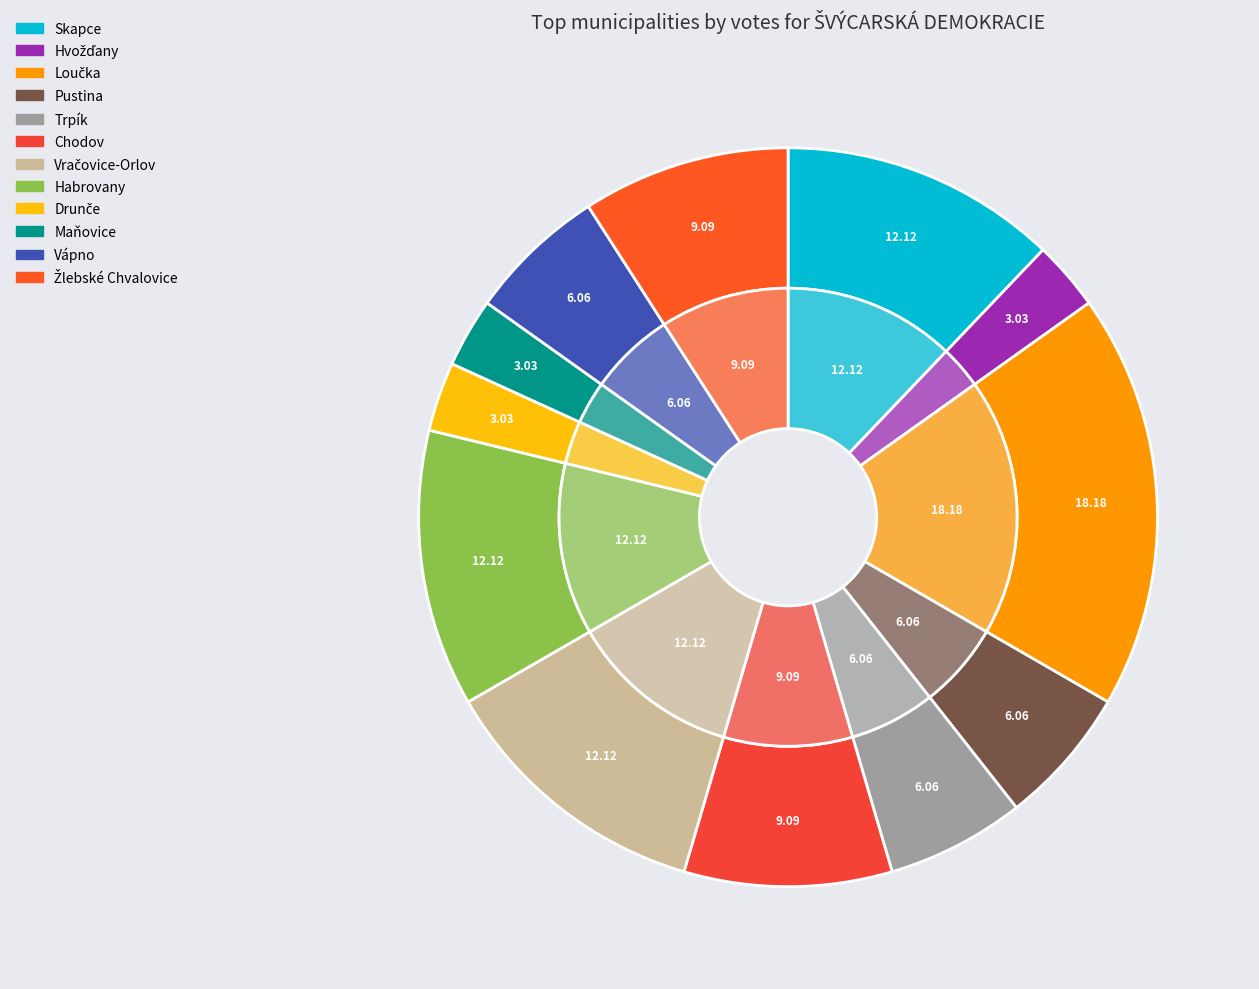

Combined, what portion of the pie is Žlebské Chvalovice and Trpík?

15.2%